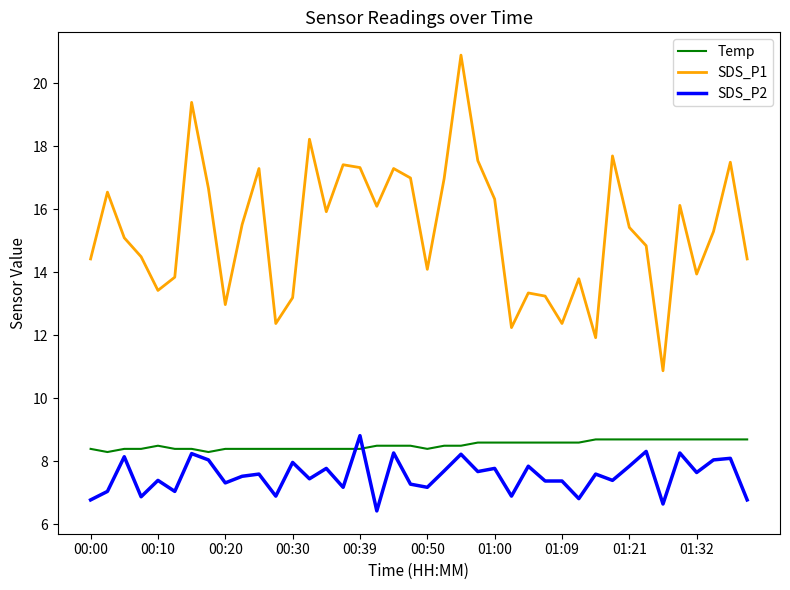

Which series has the largest range (max minus min)?

SDS_P1